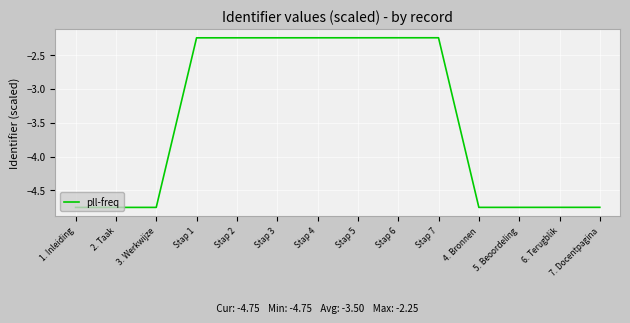

The value at 6. Terugblik is -6.6. True or false?

False